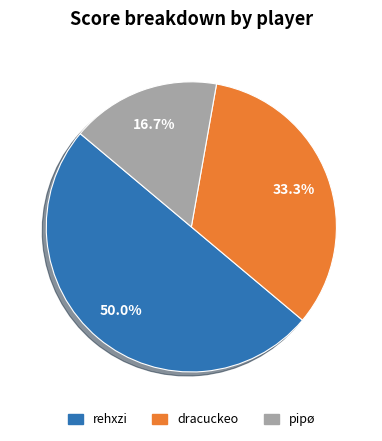

Approximately how many times larger is the value at rehxzi compared to pipø?

3.0